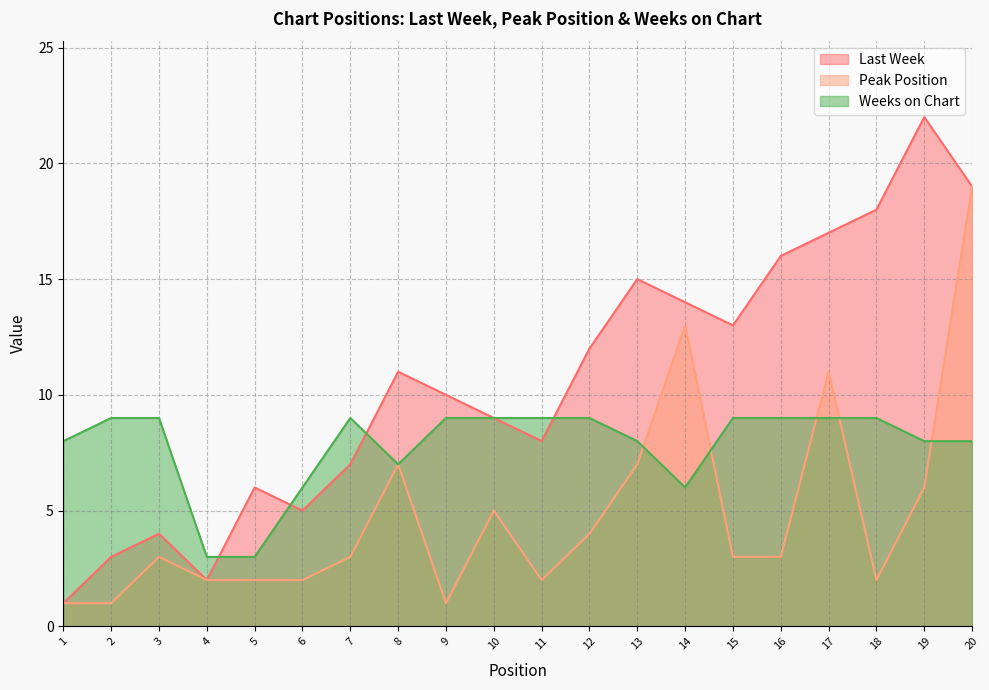

At 19, list the series in order from smallest to largest.

Peak Position, Weeks on Chart, Last Week